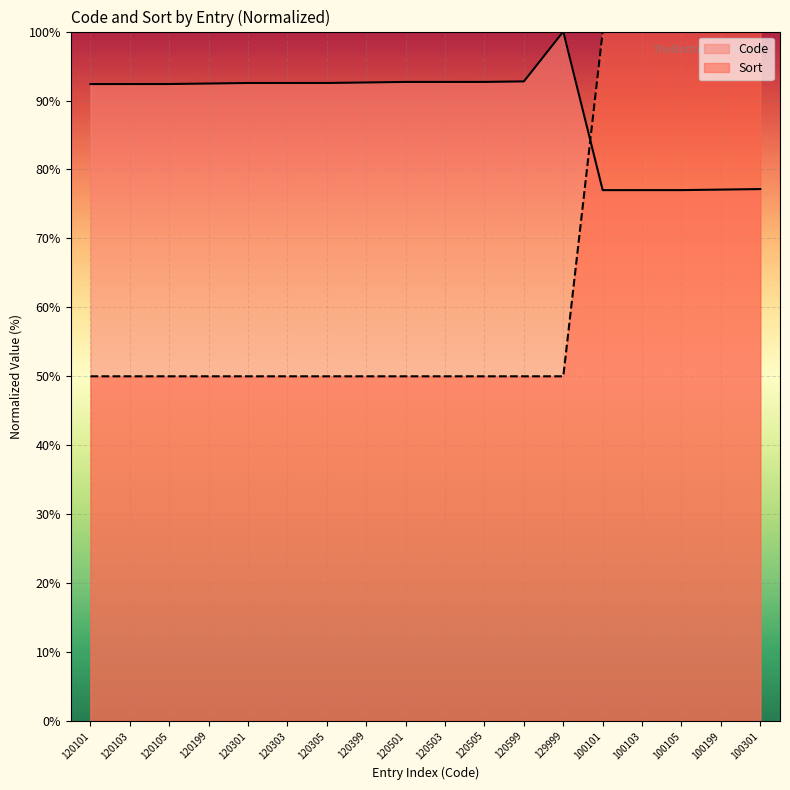

Which series ends up on top after the final intersection of Code and Sort?

Sort